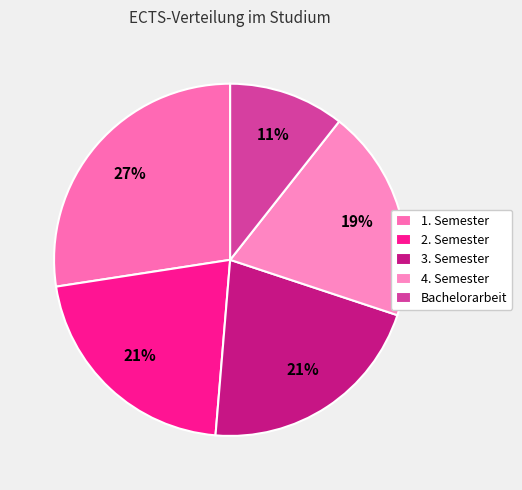

How many segments does this pie chart have?

5